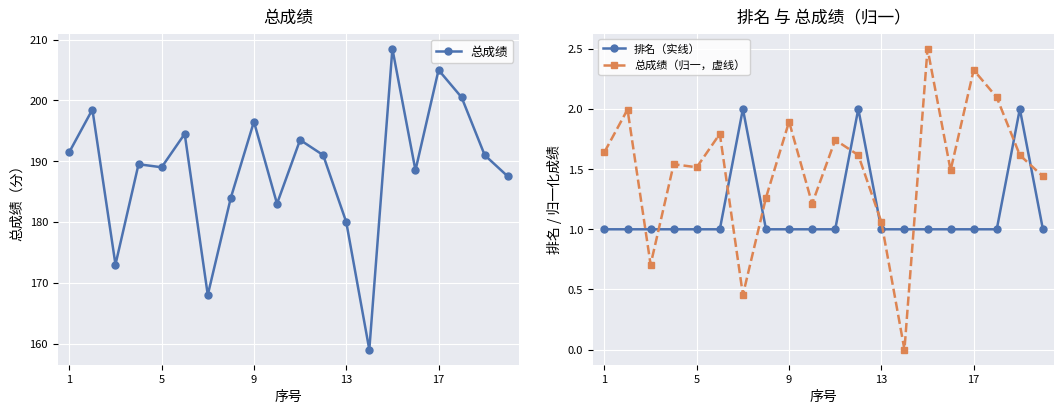

True or false: 排名（实线） has more than 0 interior local peaks.

True